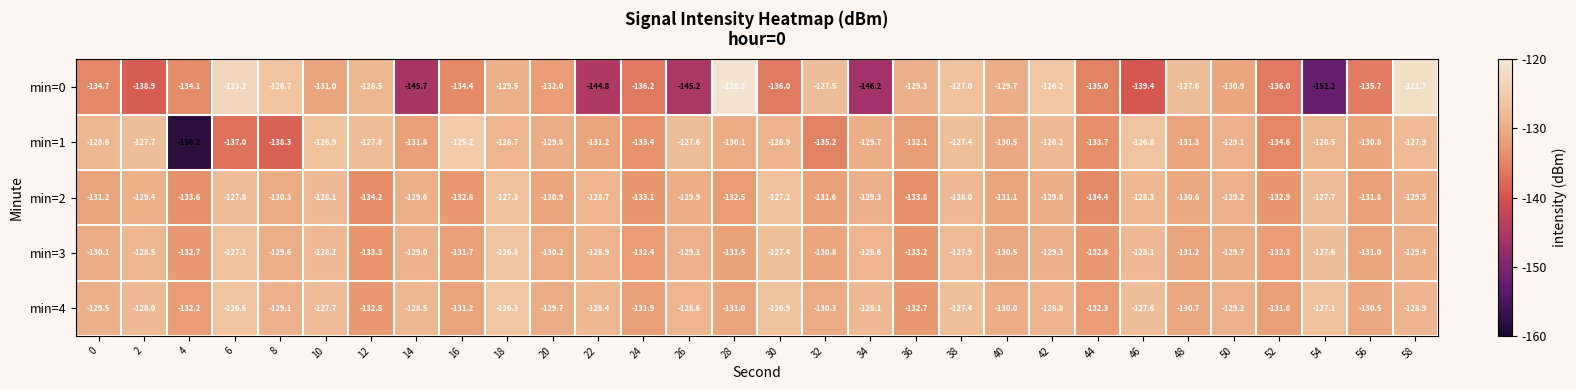

What is the difference between the maximum and second lowest values in the min=3 series?

6.4